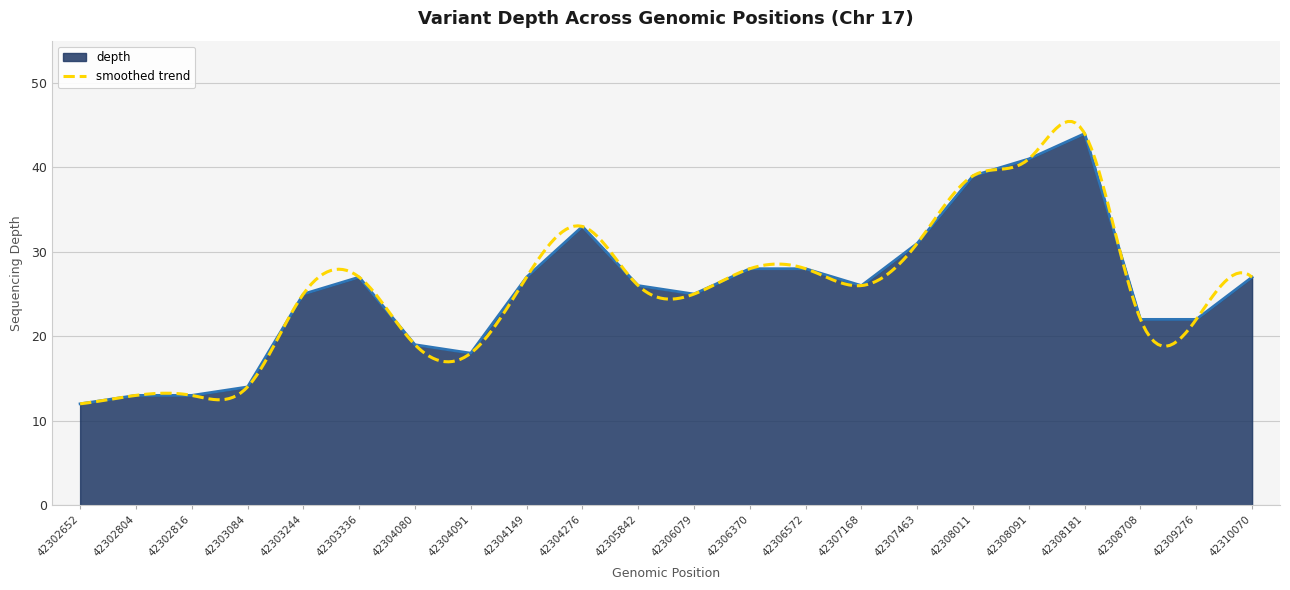

How many lines are shown in the chart?

1